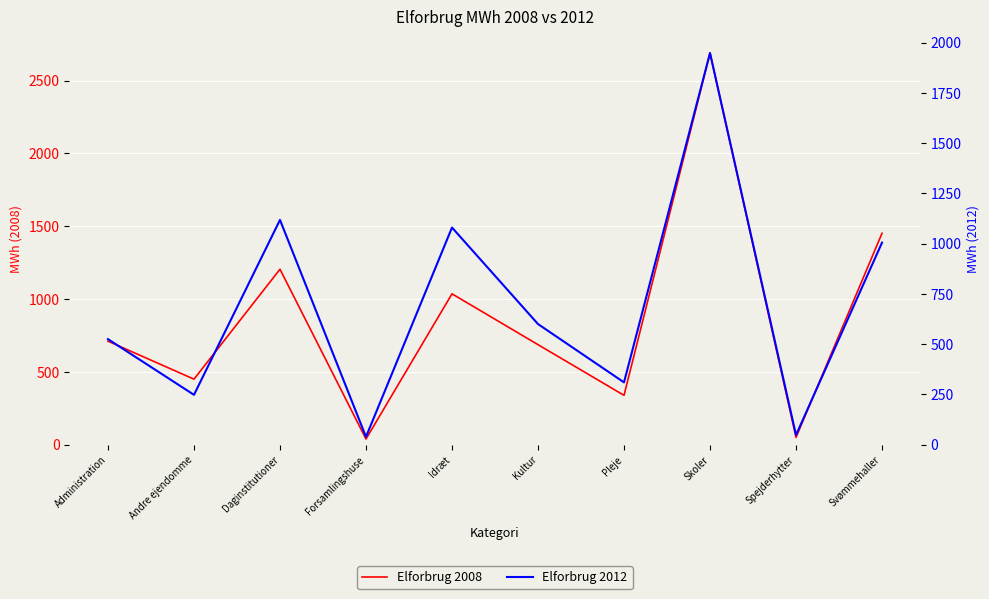

At how many categories does at least one series exceed 1165?

3